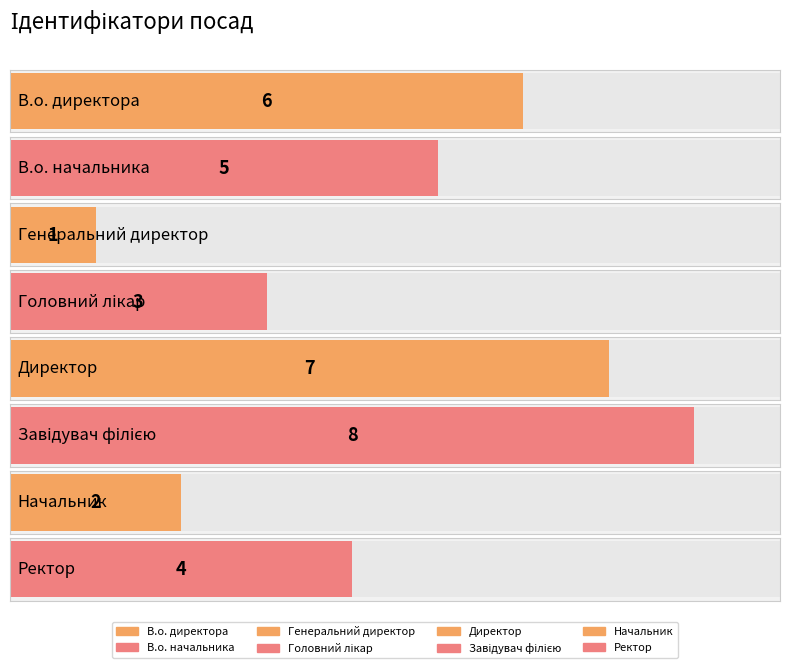

What position from the left is Головний лікар?

4